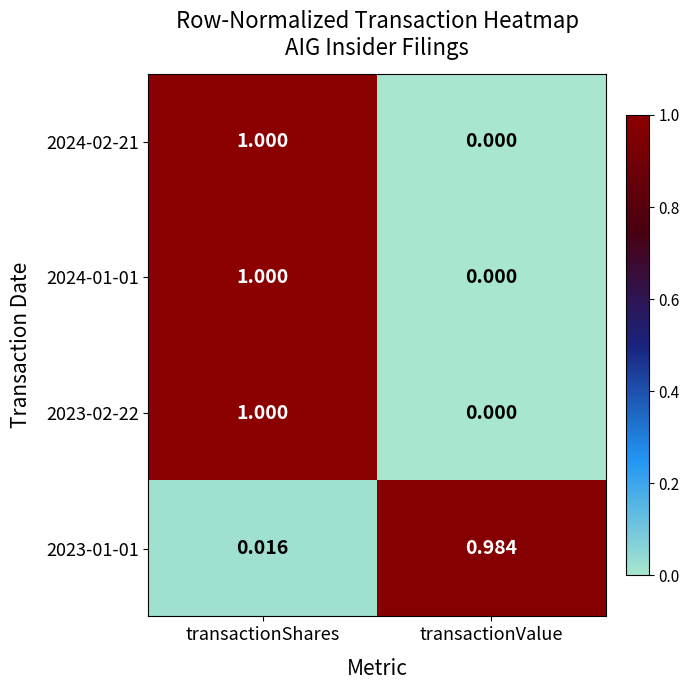

At which label is 2024-01-01 closest to 0?

transactionValue